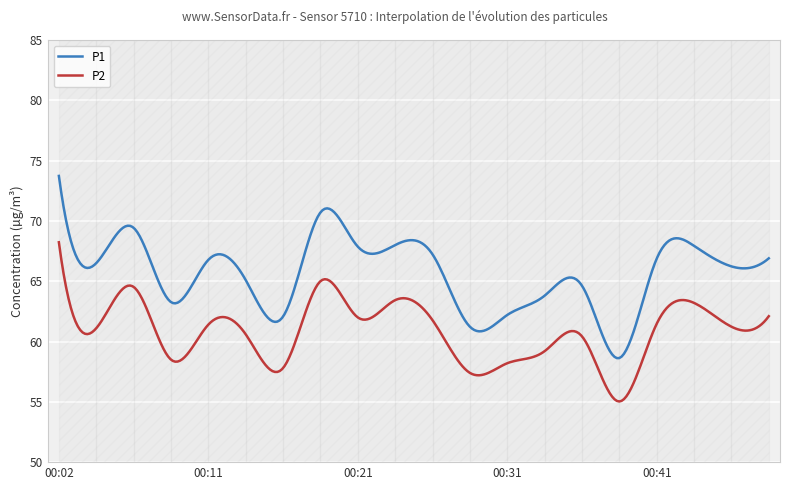

True or false: P2 and P1 intersect in this chart.

False